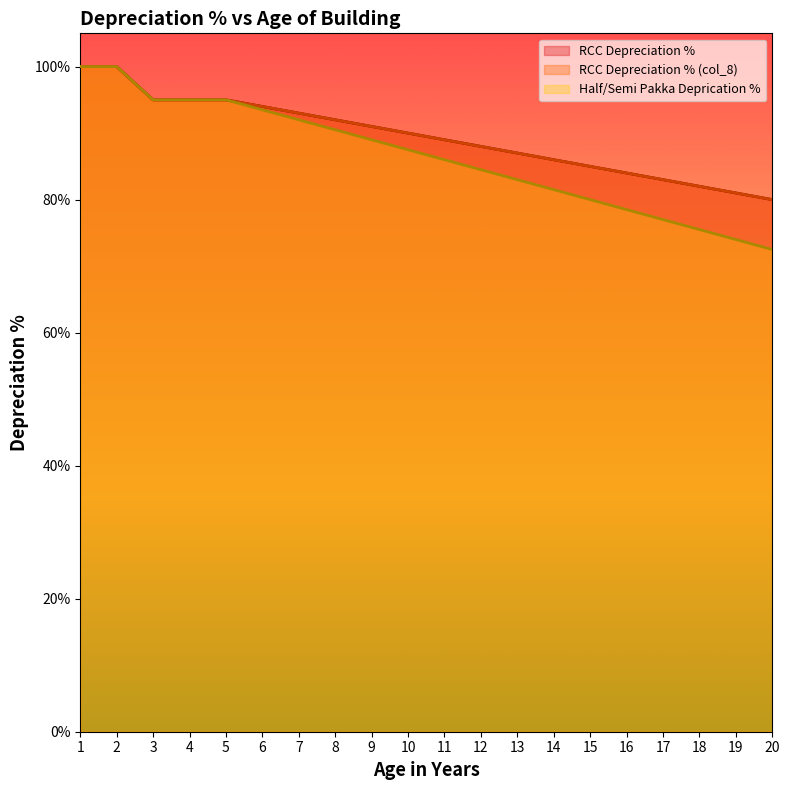

At how many categories does at least one series exceed 82?

17